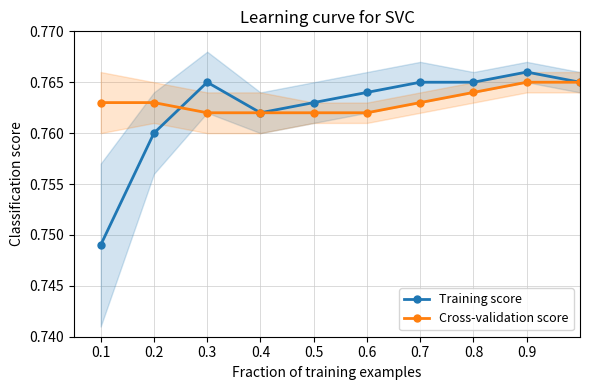

Count the Cross-validation score values in the range 0 to 1.

10